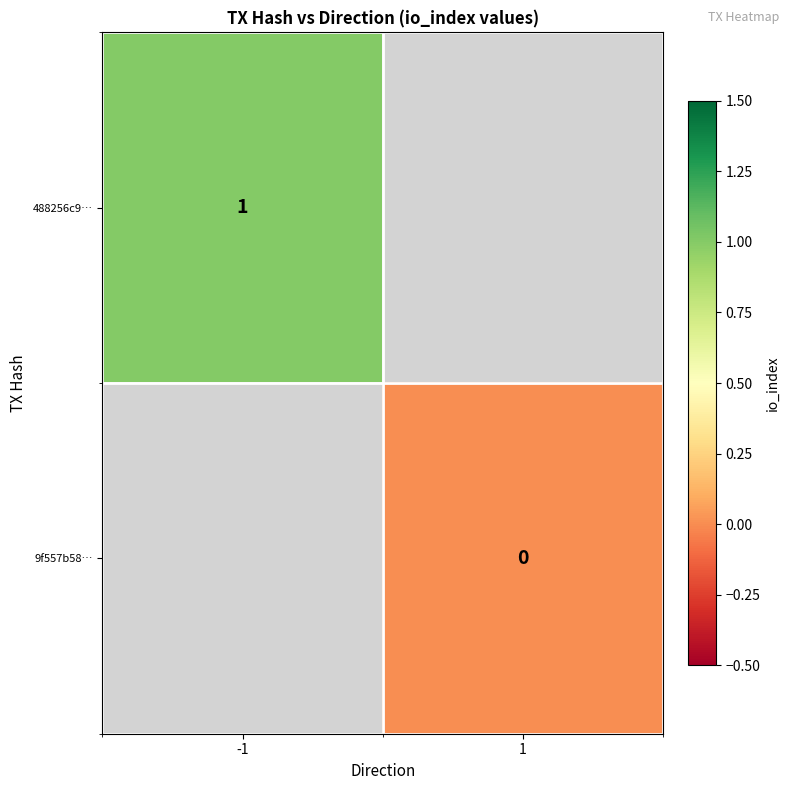

True or false: 488256c9… has a value of 1 at -1.

True